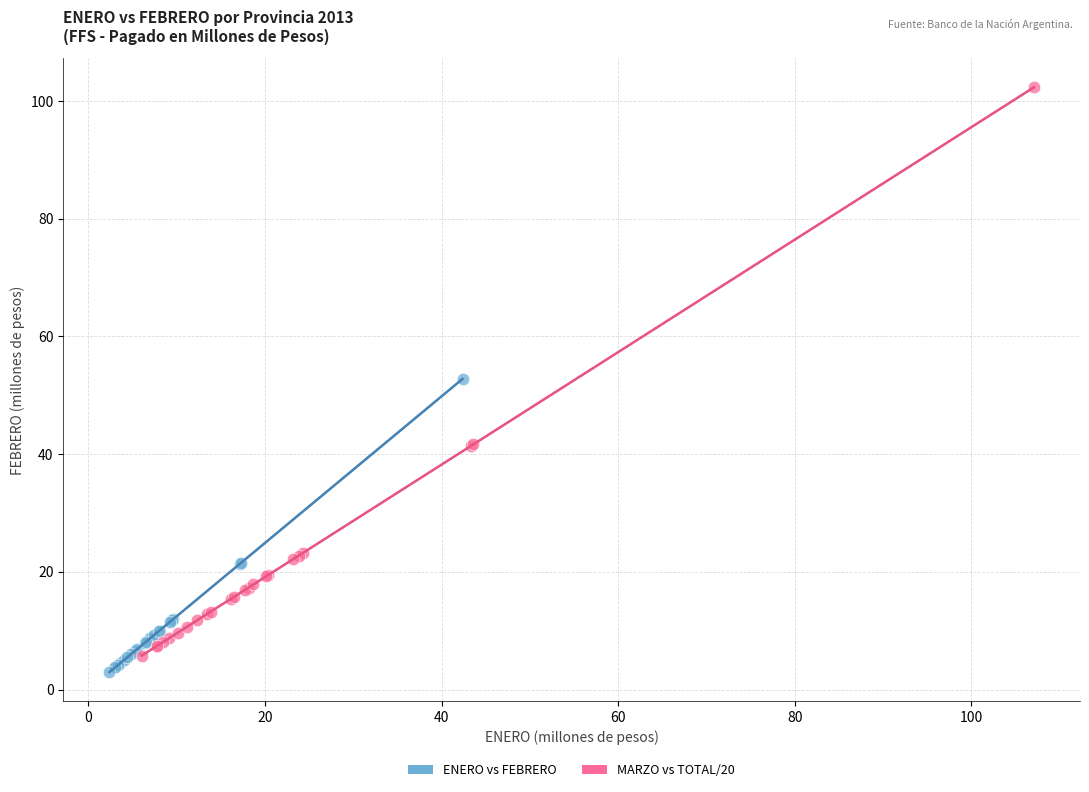

Which series reaches the maximum Y coordinate?

MARZO vs TOTAL/20